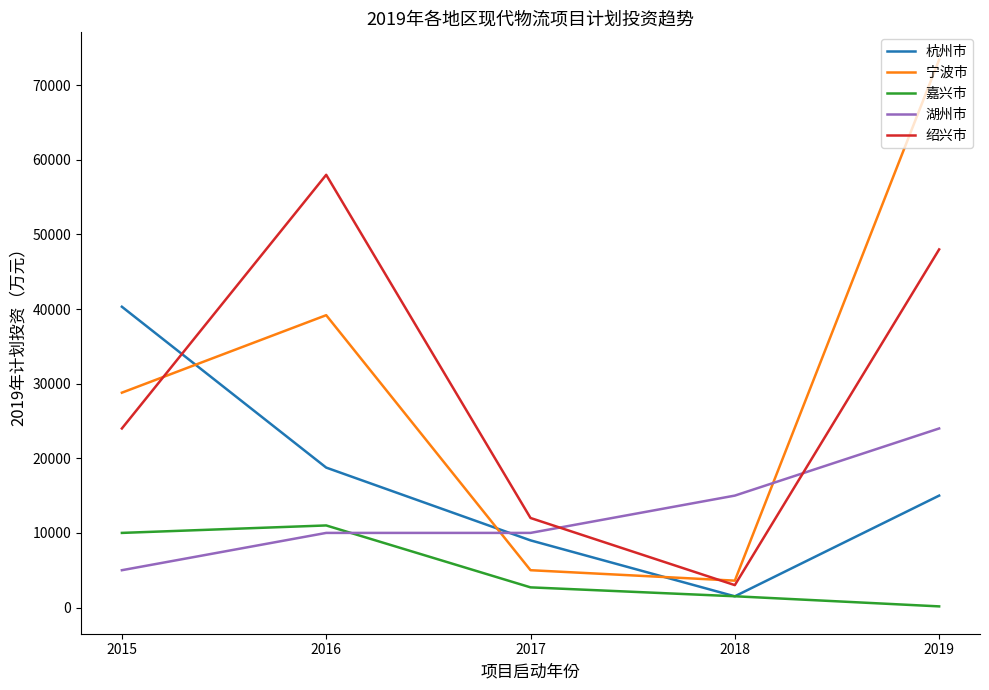

Rank the series by their maximum value, from lowest to highest.

嘉兴市, 湖州市, 杭州市, 绍兴市, 宁波市